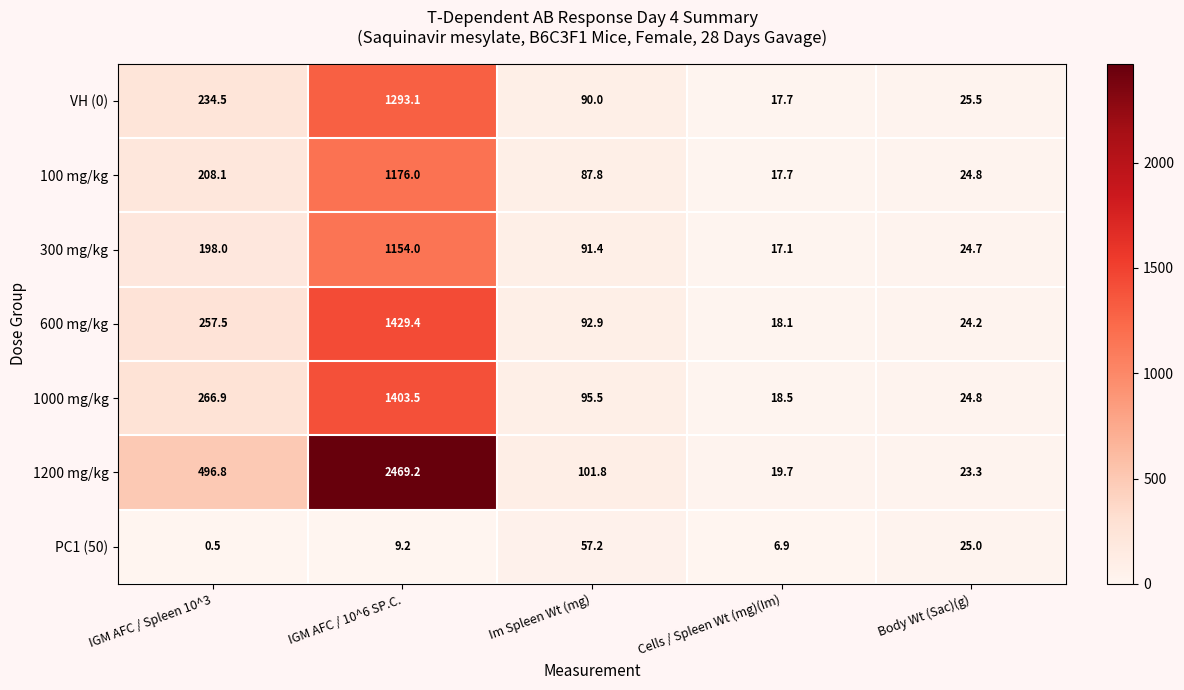

The value of 100 mg/kg at Im Spleen Wt (mg) is 87.8. True or false?

True